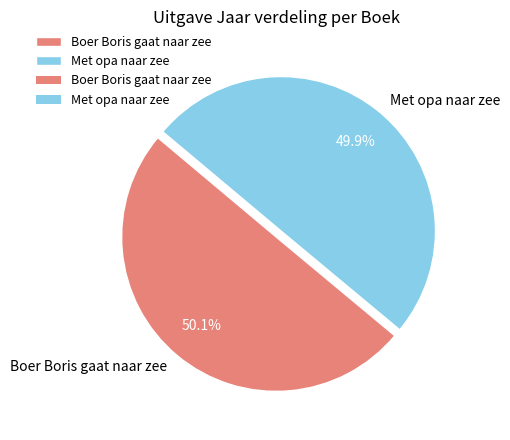

Count the number of slices in the pie.

2